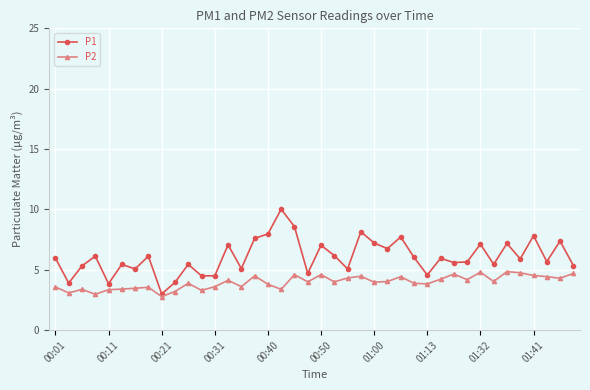

Rank the series by their maximum value, from highest to lowest.

P1, P2